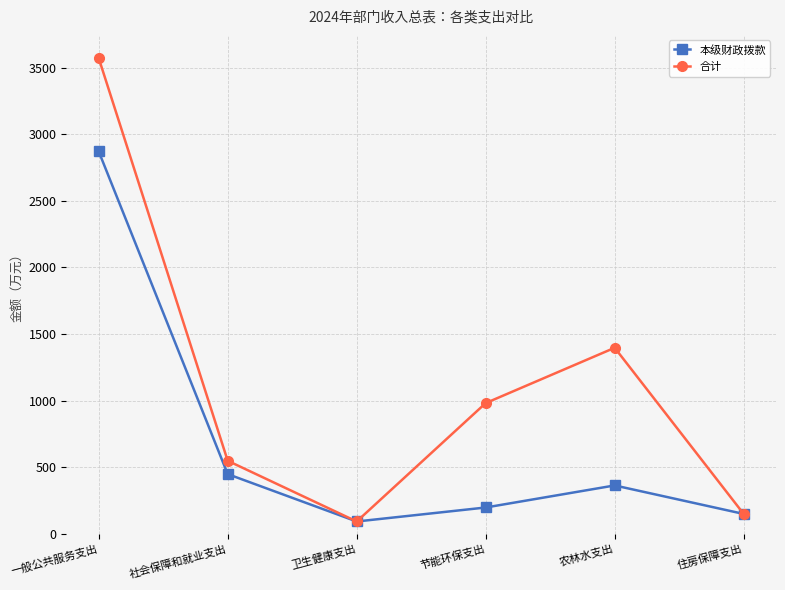

True or false: 合计 has more than 0 interior local peaks.

True